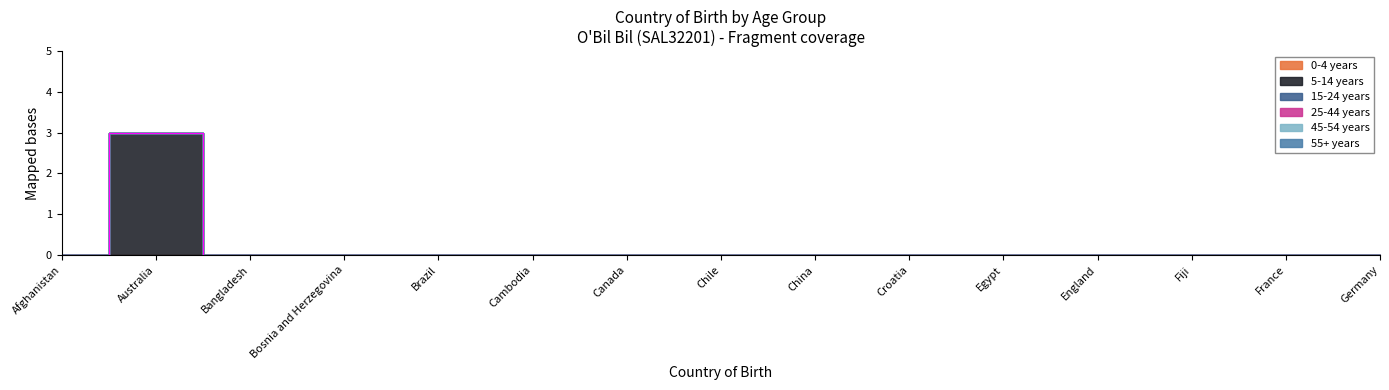

Is the value of 5-14 years at France greater than the value of 25-44 years at France?

No